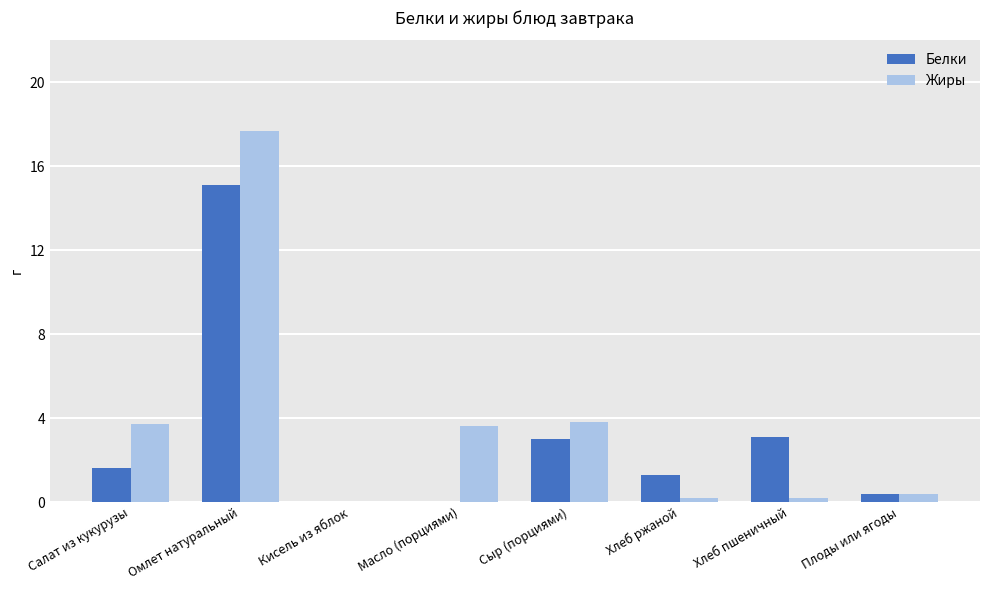

The Белки series shows 0.4 at Плоды или ягоды. True or false?

True